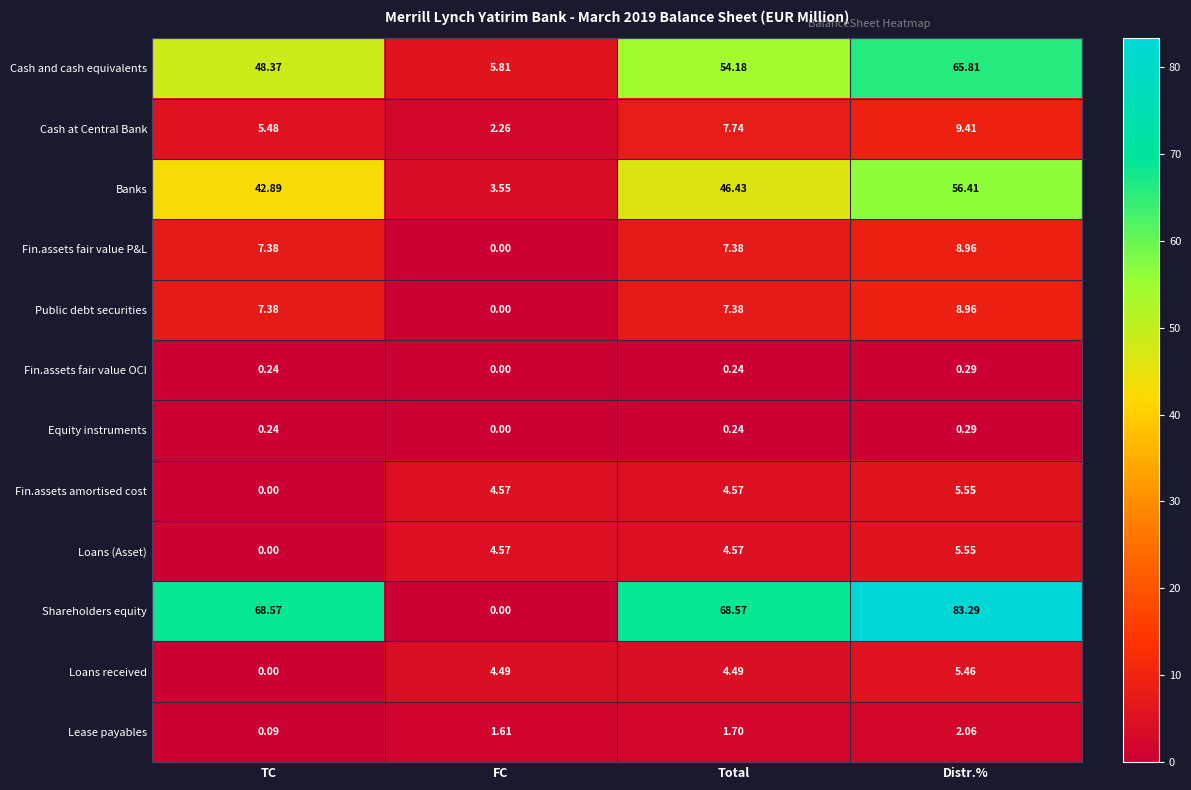

Which series has the largest range (max minus min)?

Shareholders equity